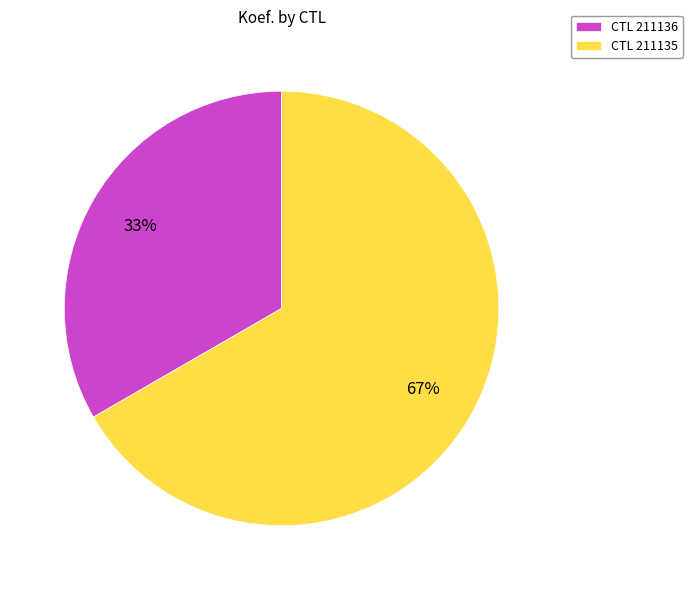

How many segments does this pie chart have?

2